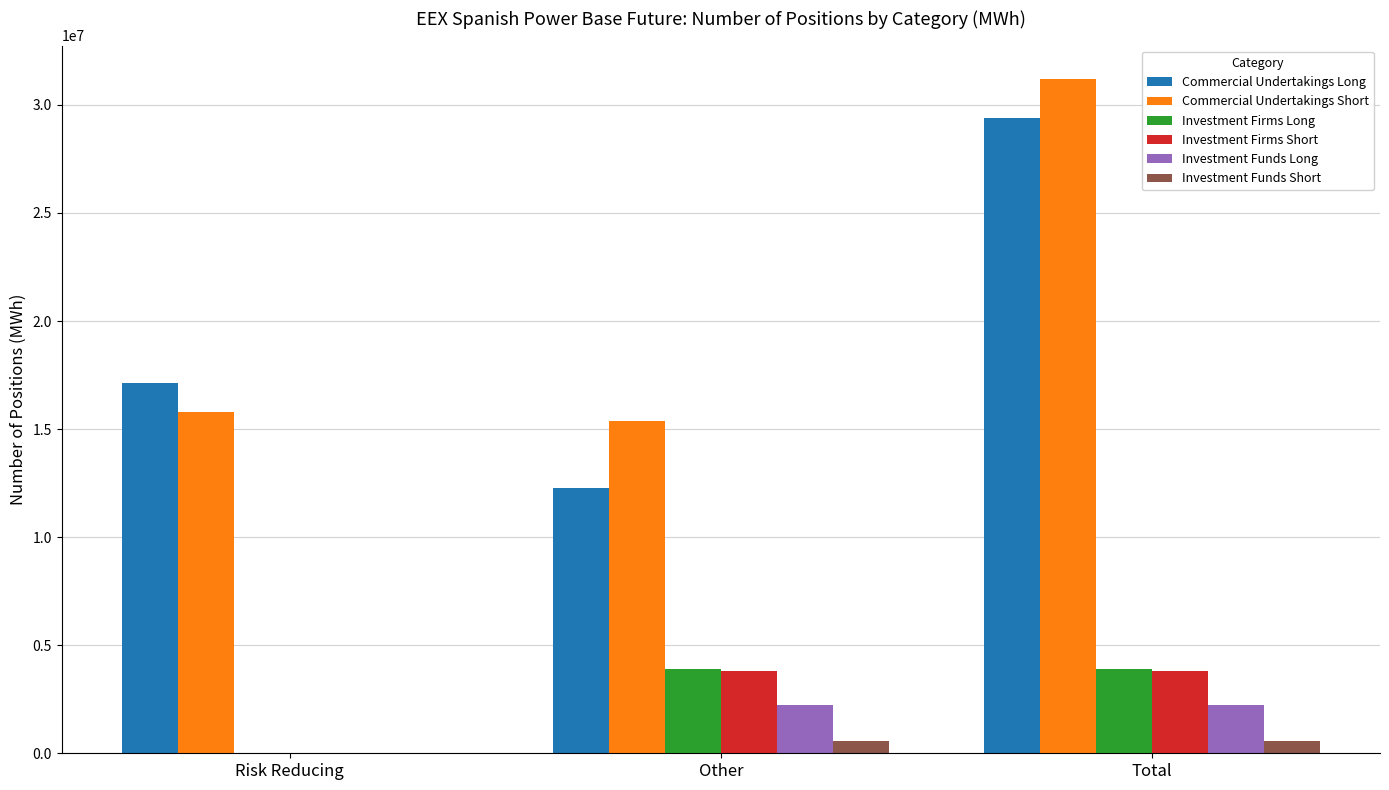

What is the difference between the Investment Firms Short values at Total and Risk Reducing?

3820567